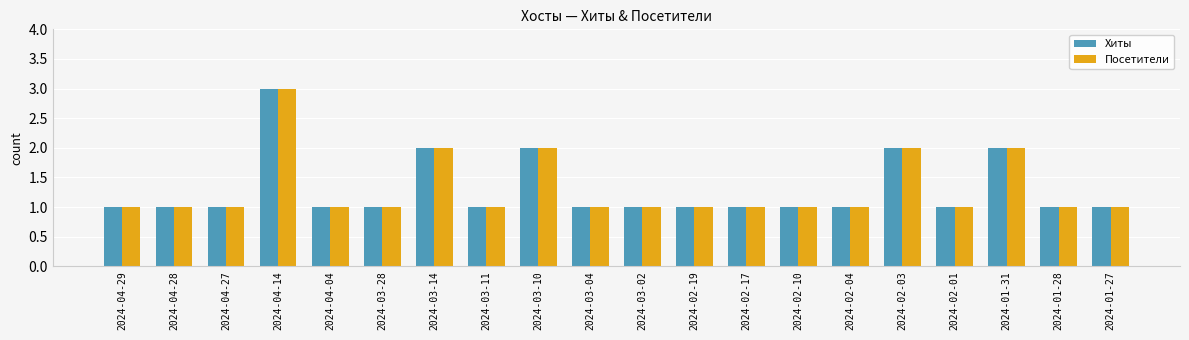

How many bars are there in each group?

2